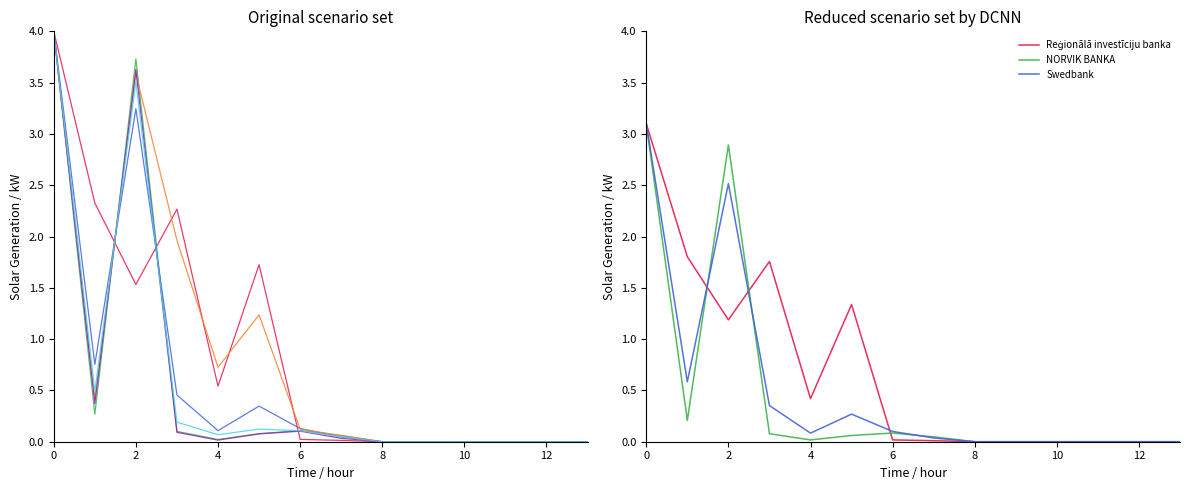

Does the chart have visible grid lines?

No